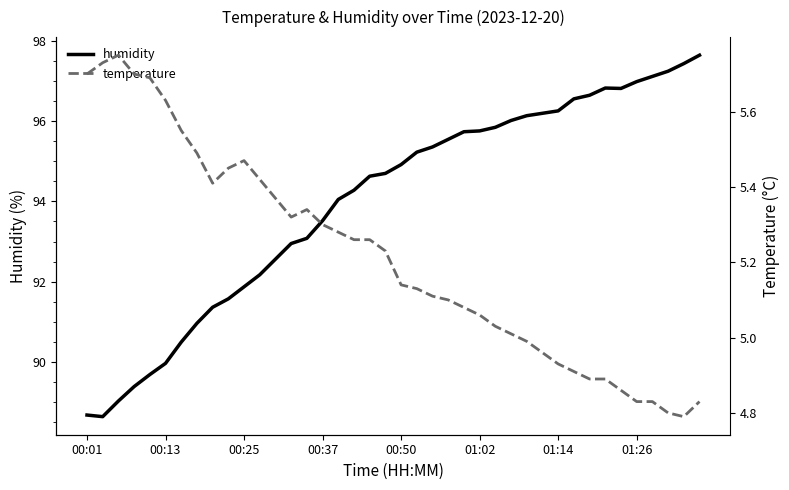

What is the lowest value of the humidity series?

88.6